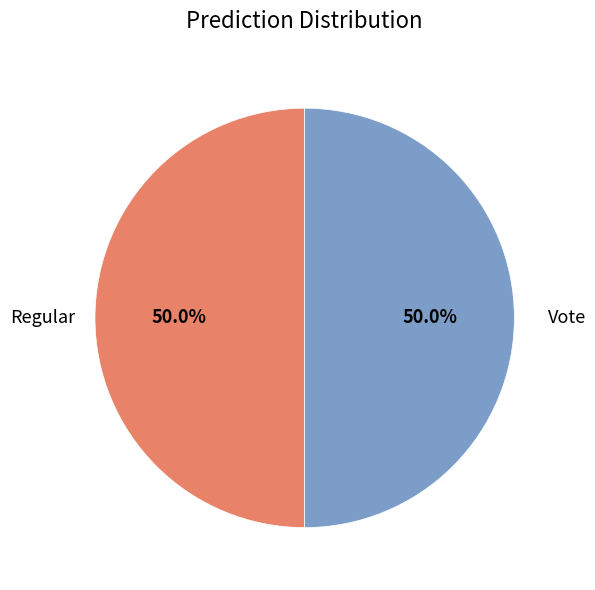

How many segments does this pie chart have?

2